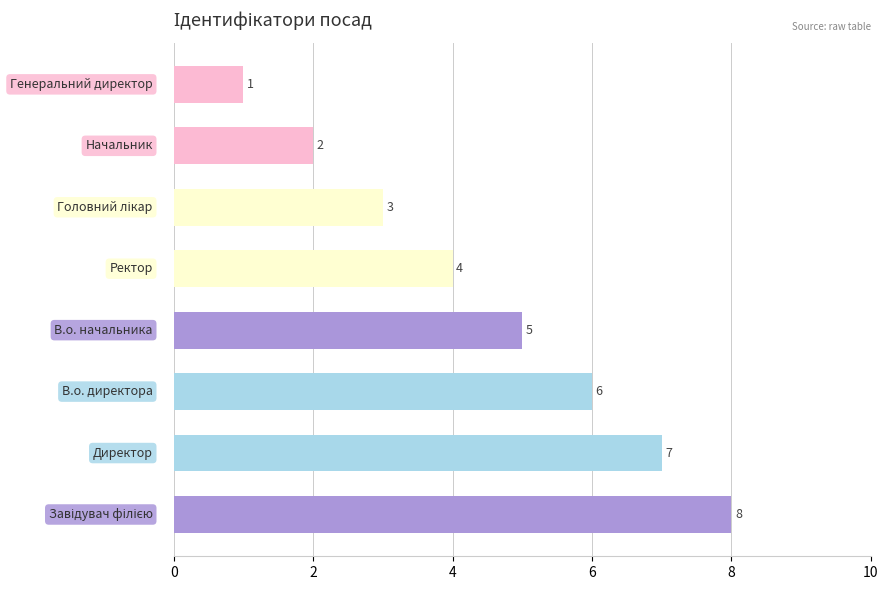

How many distinct data groups are displayed?

1